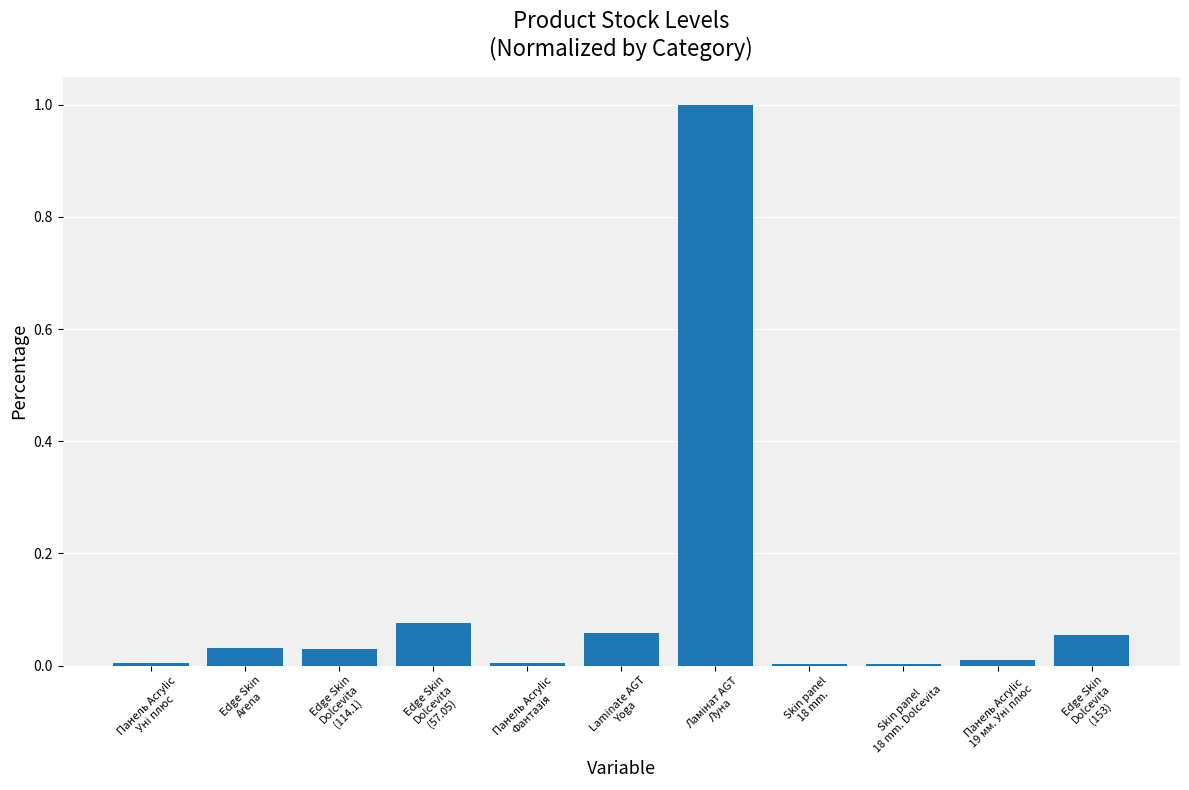

What is the maximum value shown in the chart?

1.0